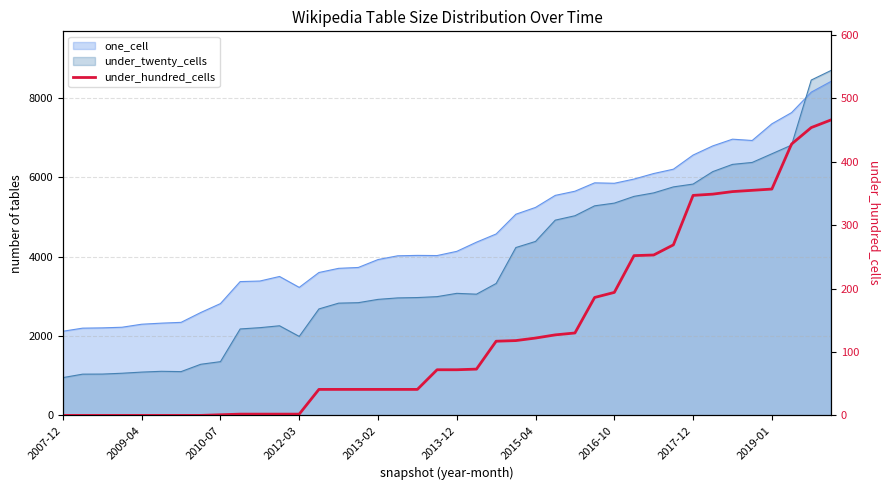

What is the approximate value at 13, to the nearest 50?

50